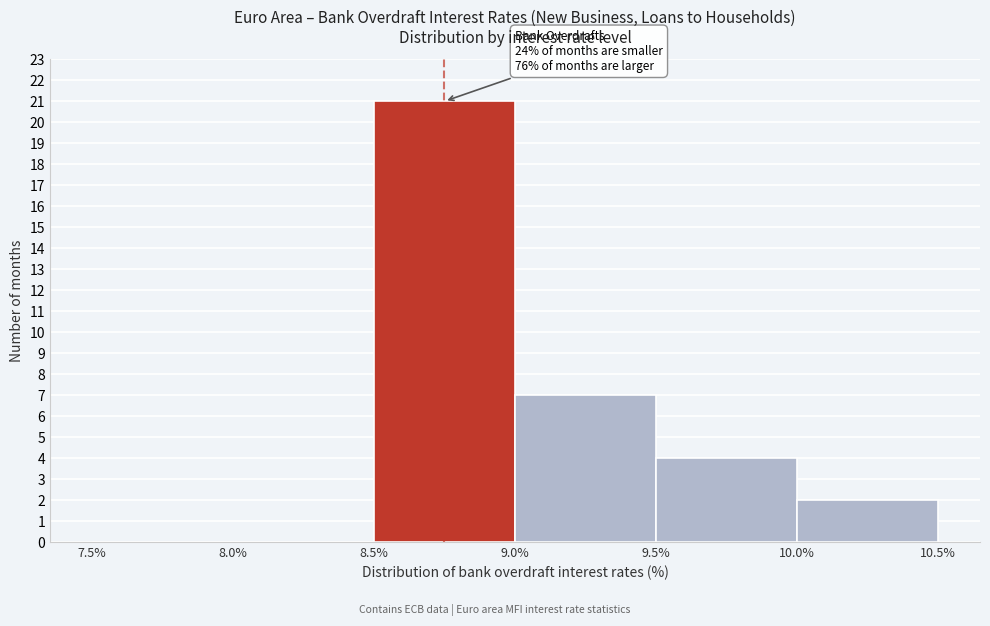

Which range on the x-axis has the tallest bar?

8.5% to 9.0%